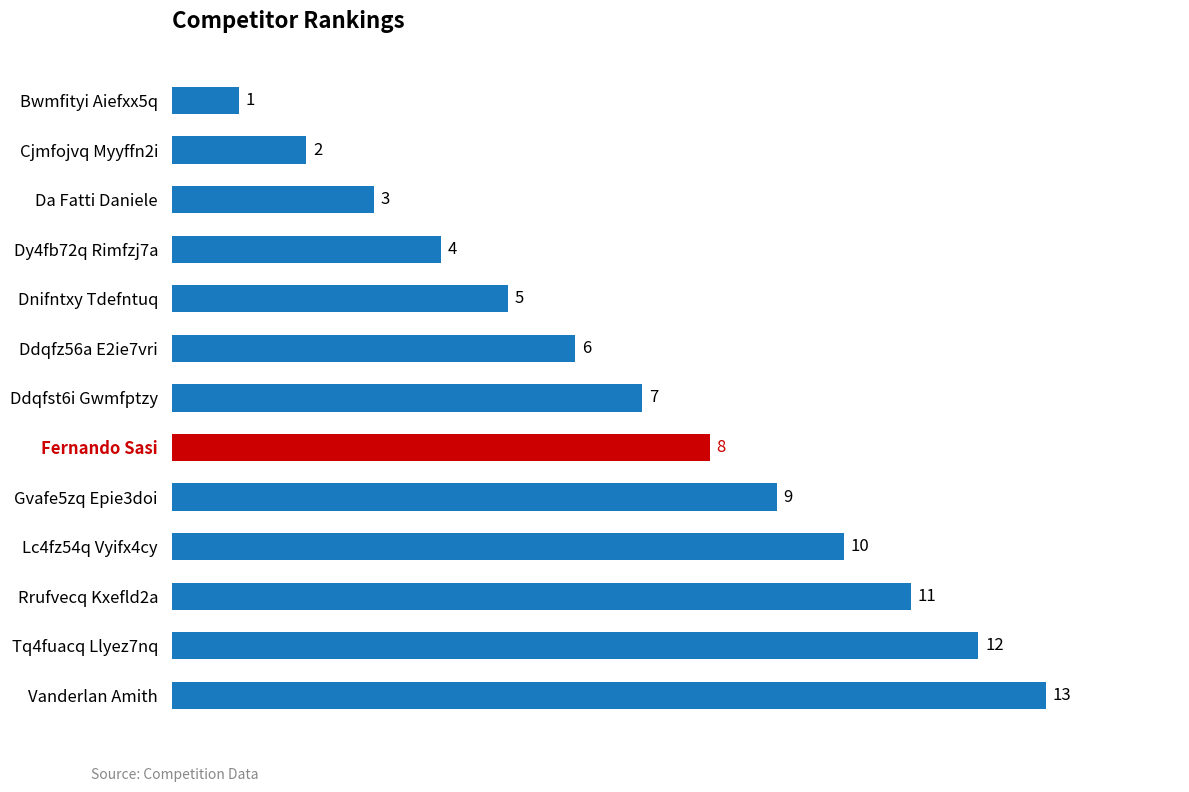

Are the bars horizontal?

Yes